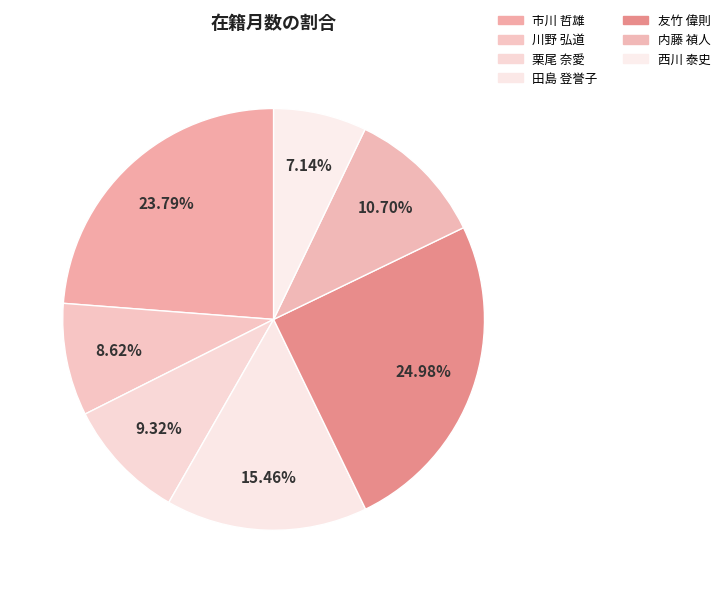

Rank the categories by value from highest to lowest.

友竹 偉則, 市川 哲雄, 田島 登誉子, 内藤 禎人, 栗尾 奈愛, 川野 弘道, 西川 泰史